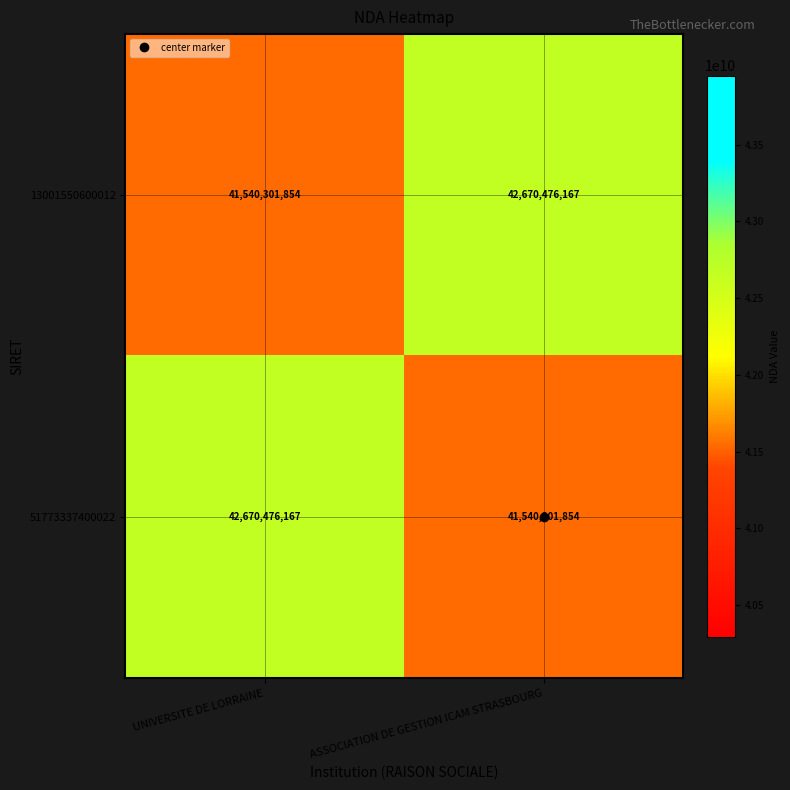

What is the total value across all series at ASSOCIATION DE GESTION ICAM STRASBOURG?

84210778021